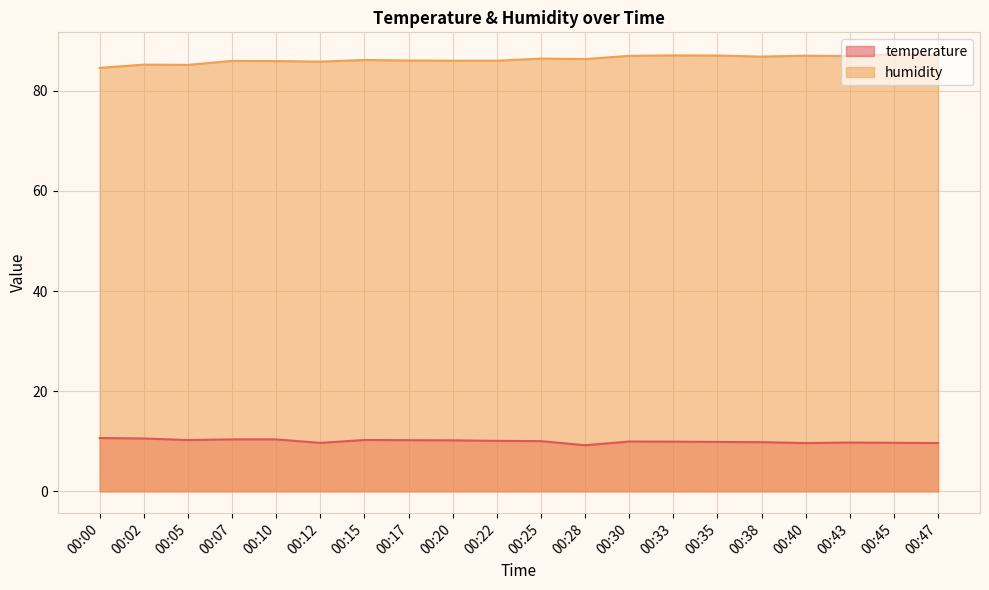

In humidity, how many points are higher than both neighbors (excluding endpoints)?

7